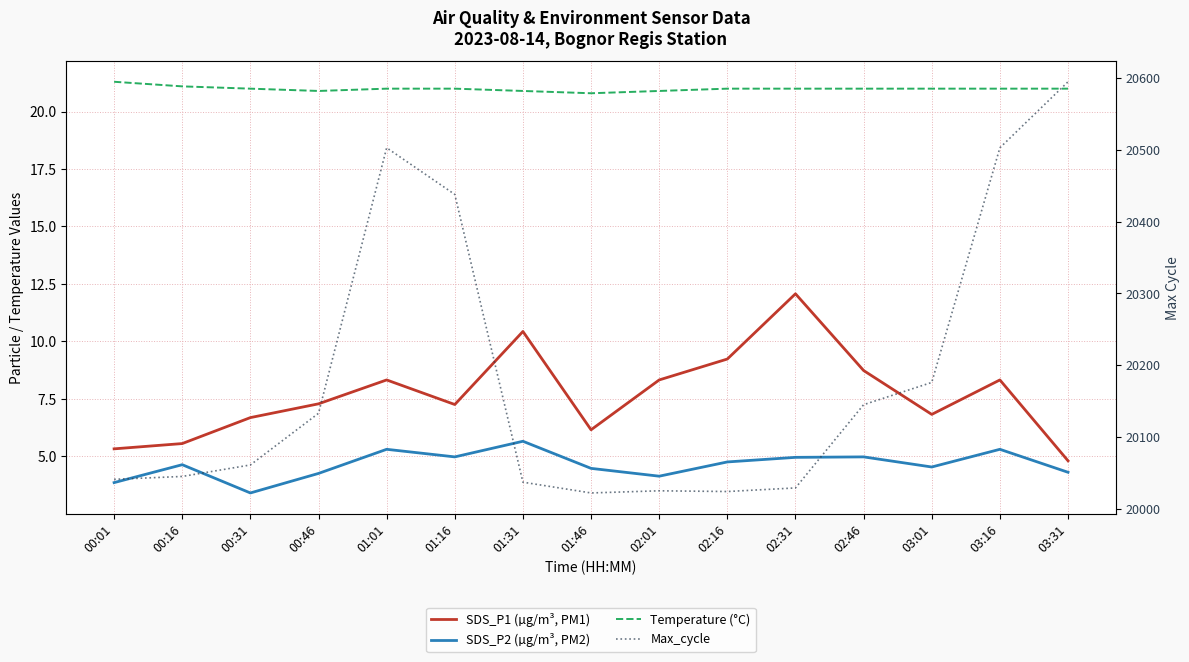

Rank the series by their maximum value, from highest to lowest.

Max_cycle, Temperature (°C), SDS_P1 (µg/m³, PM1), SDS_P2 (µg/m³, PM2)